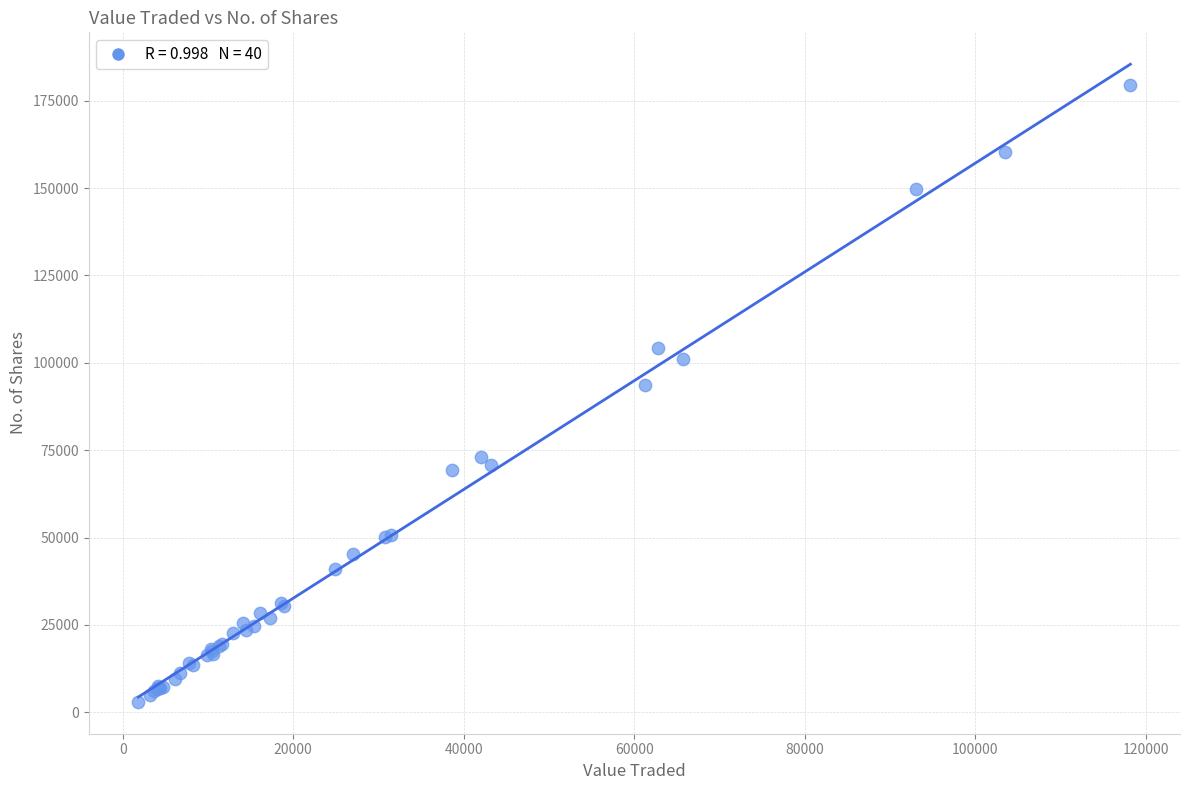

What Y value in the scatter plot is closest to 91296?

93560